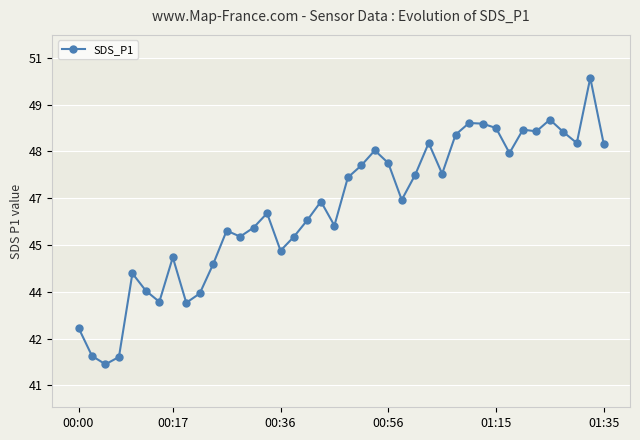

Where does the data first go above 46?

14